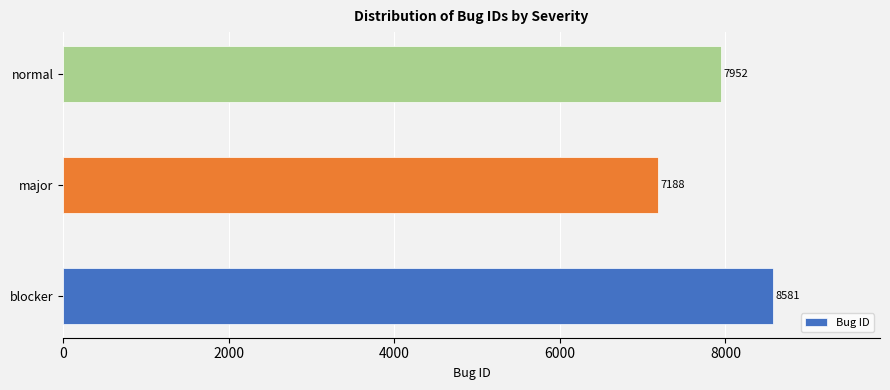

Where is the data nearest to the value 7884?

normal